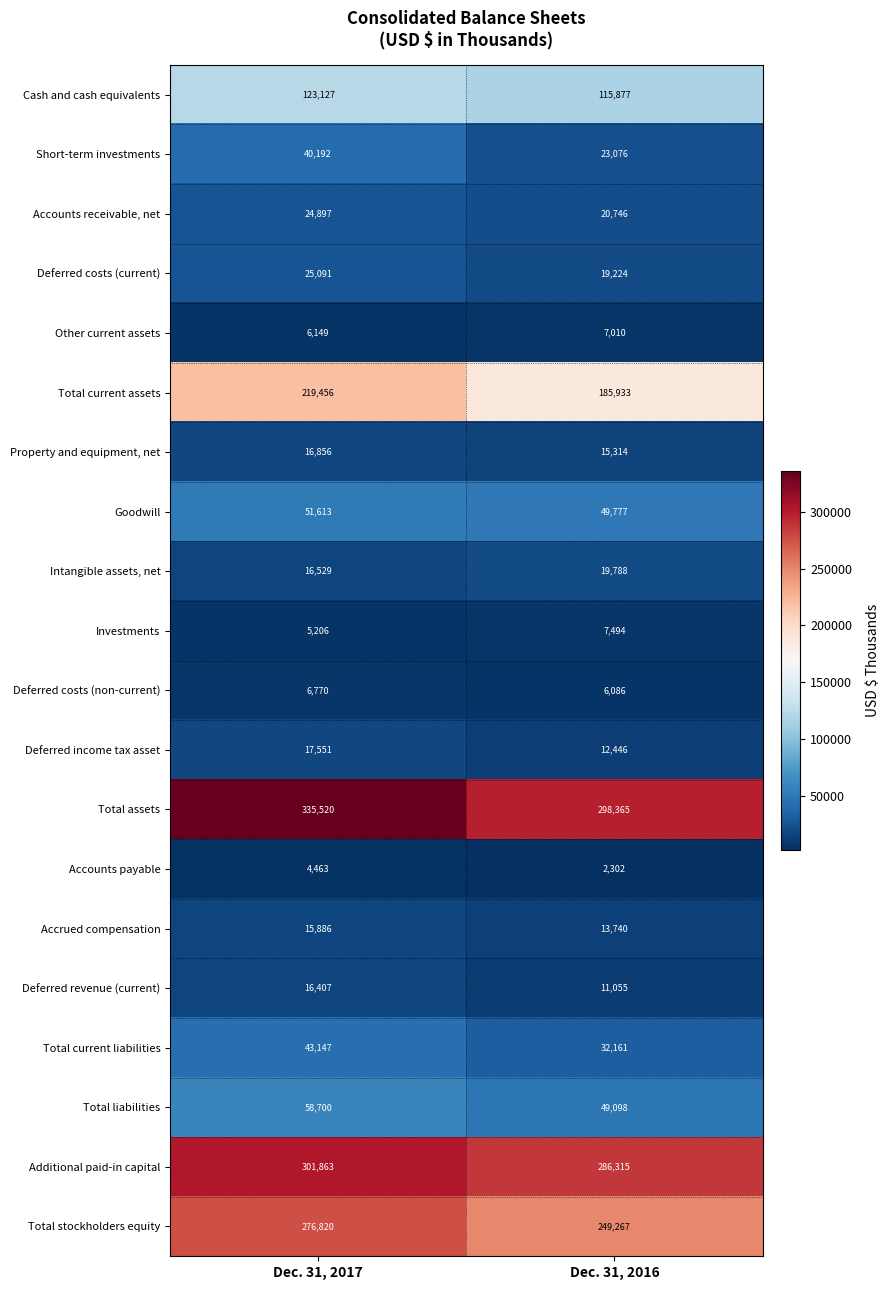

At which category does the chart reach its peak across all series?

Dec. 31, 2017